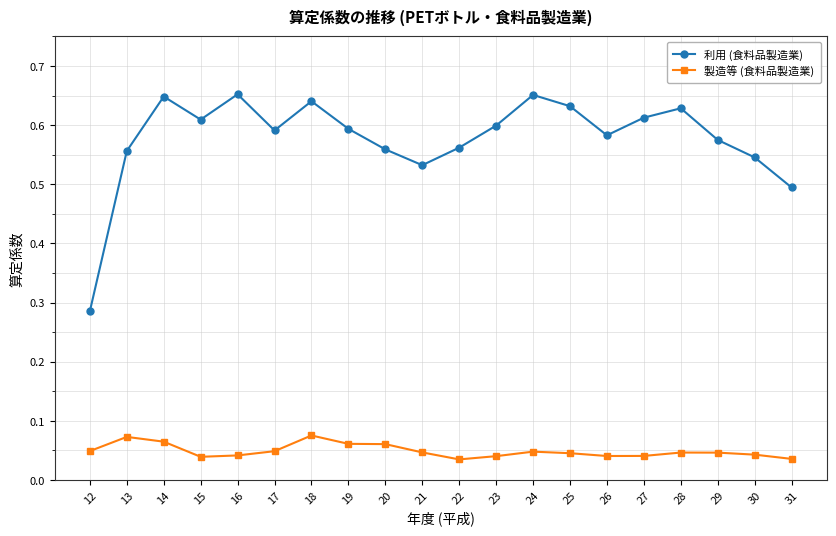

How many interior local valleys does the 利用 (食料品製造業) series have?

4